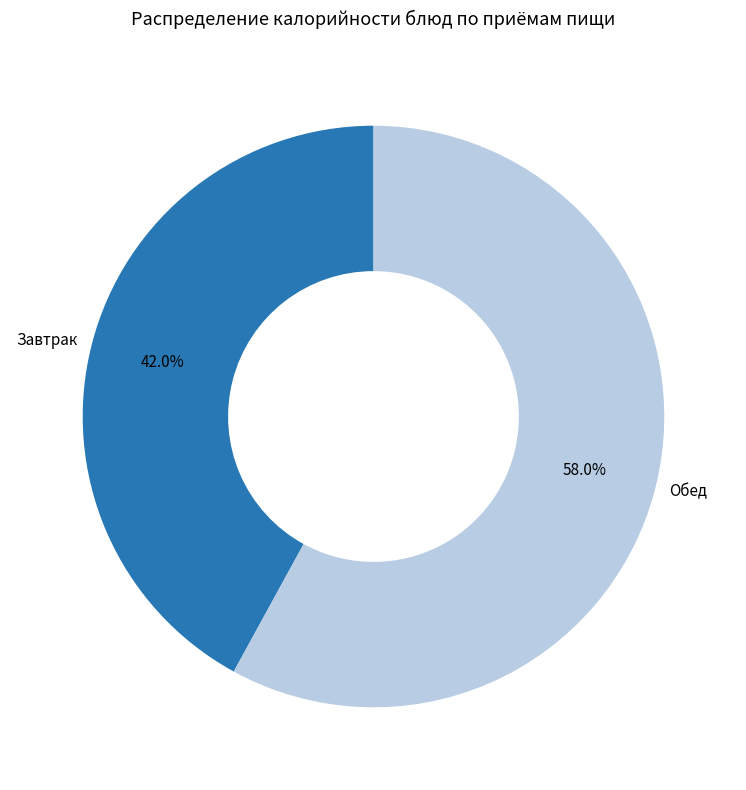

How many segments does this pie chart have?

2